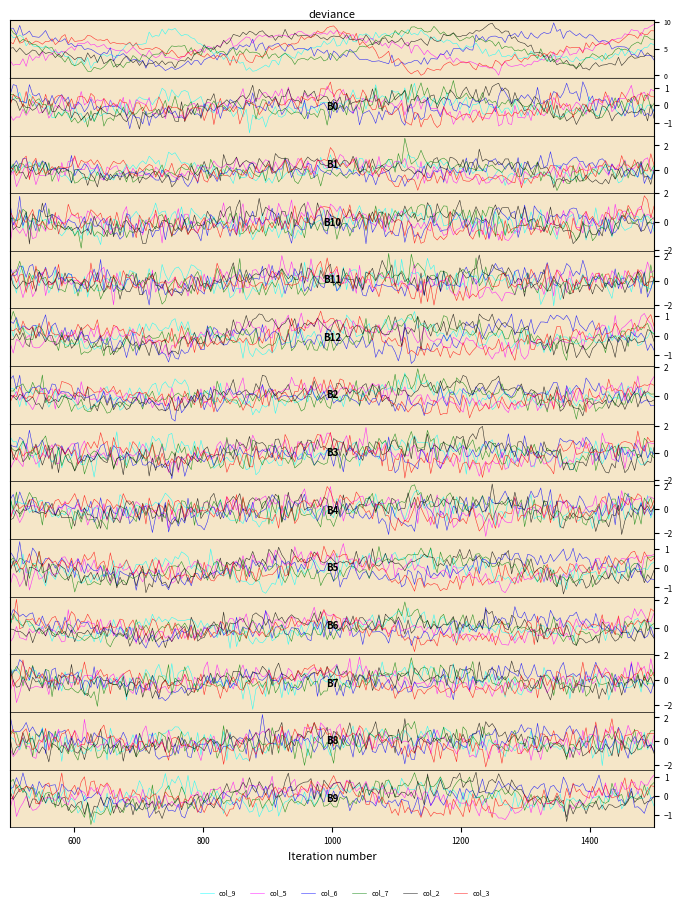

The col_3 series shows 3 at 7. True or false?

False